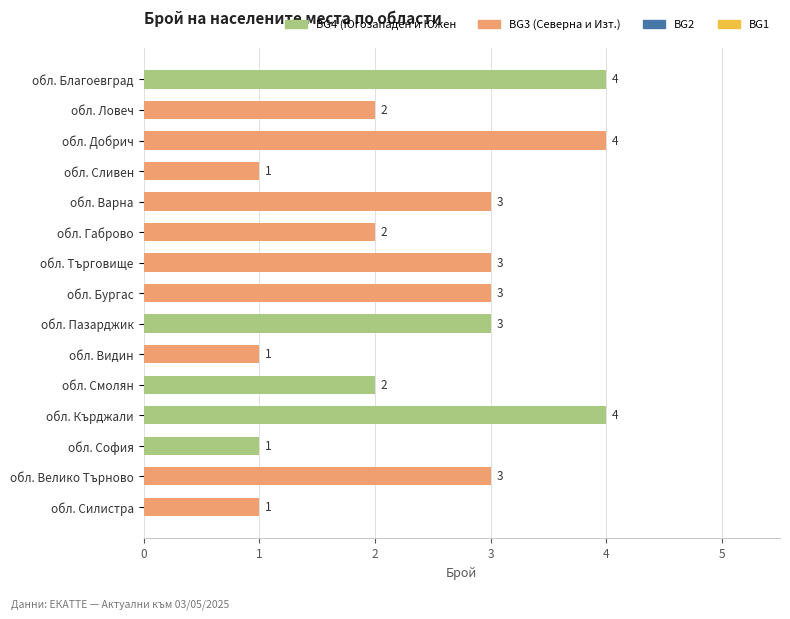

What is the change in value from обл. Добрич to обл. Силистра?

-3